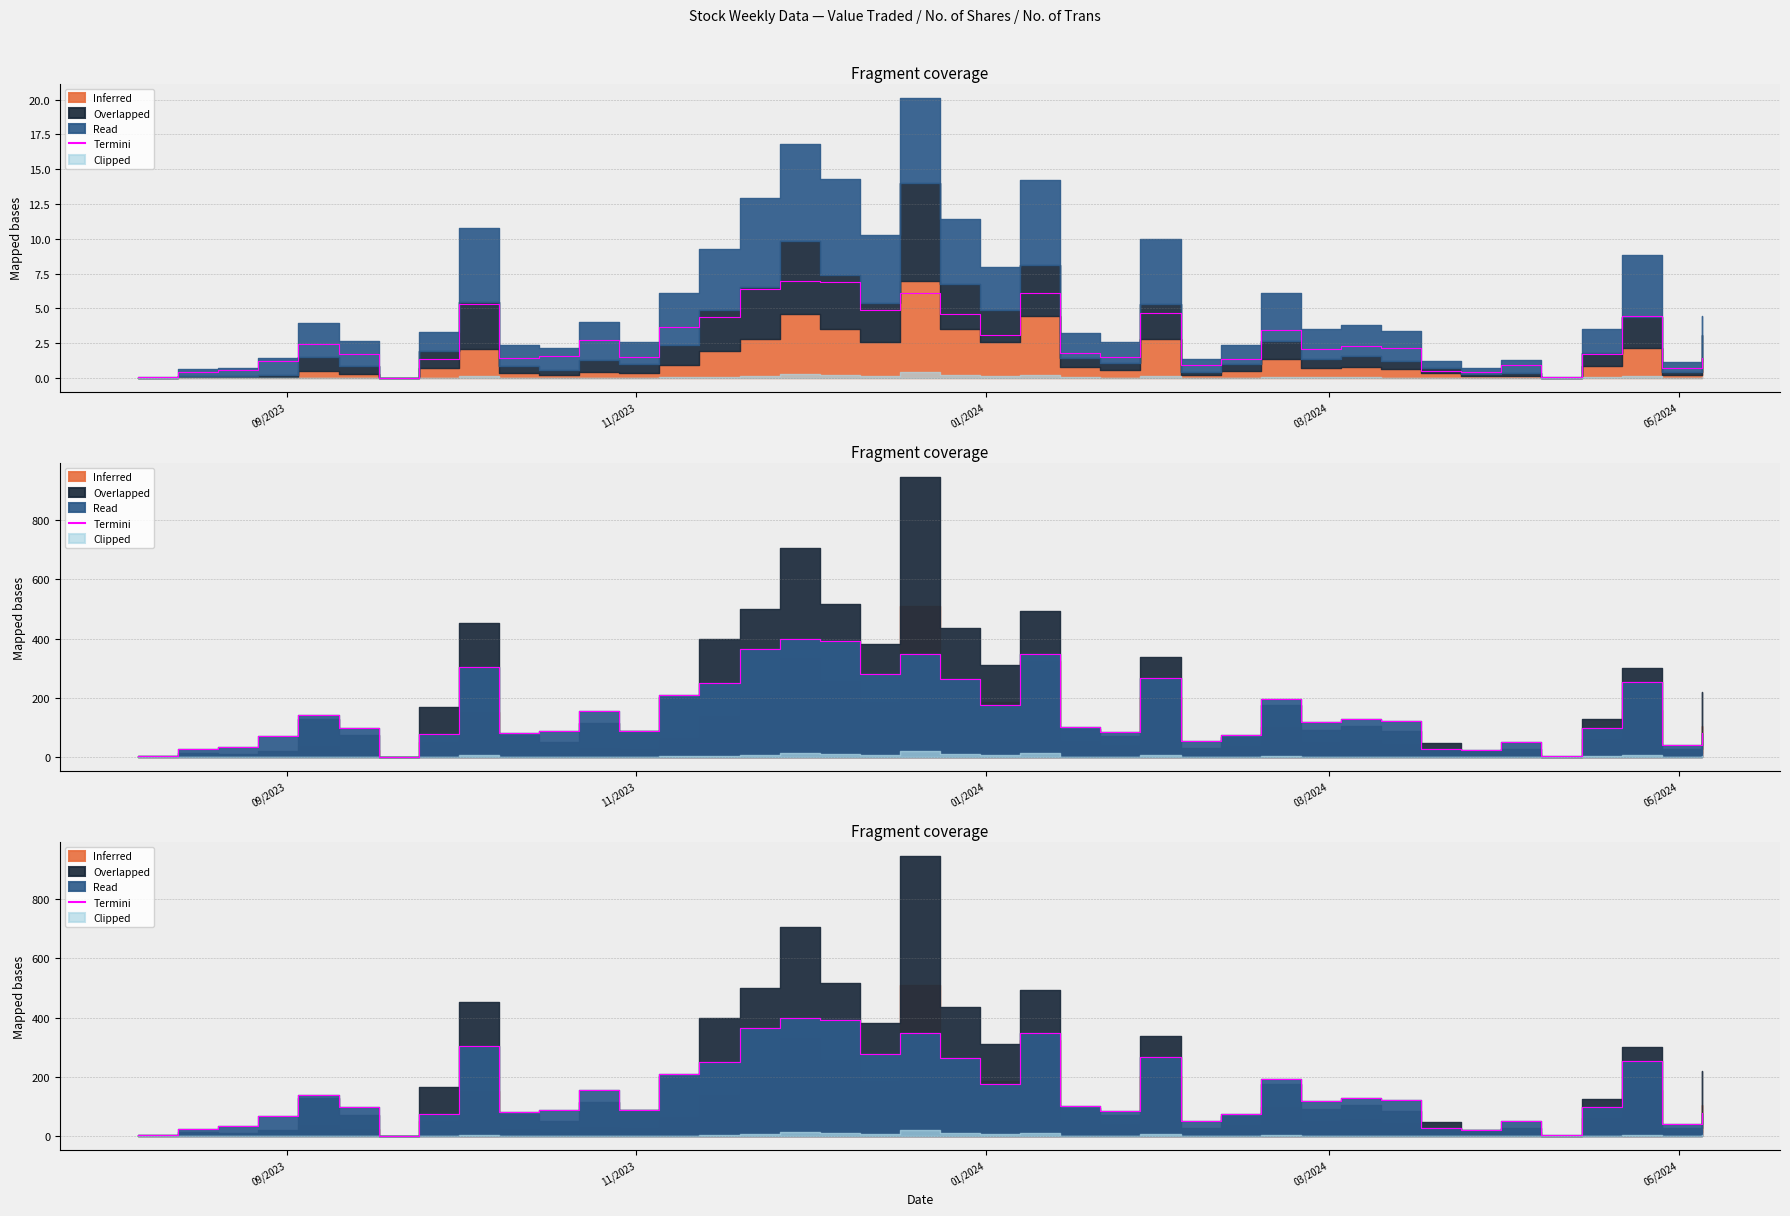

How many data points does each series have?

40